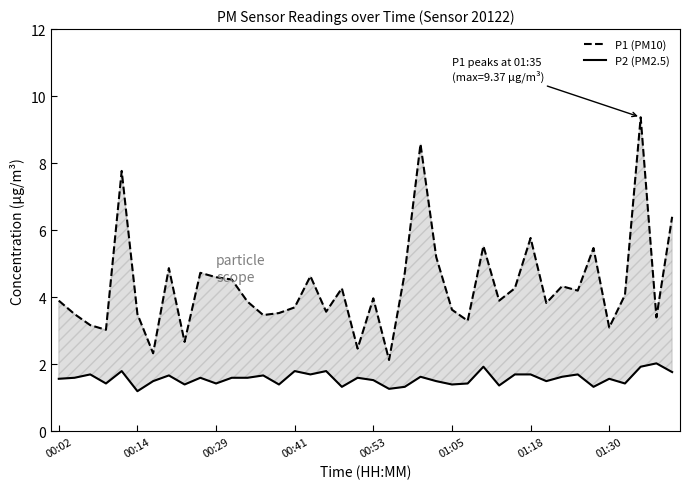

True or false: P2 (PM2.5) and P1 (PM10) cross at least once.

False